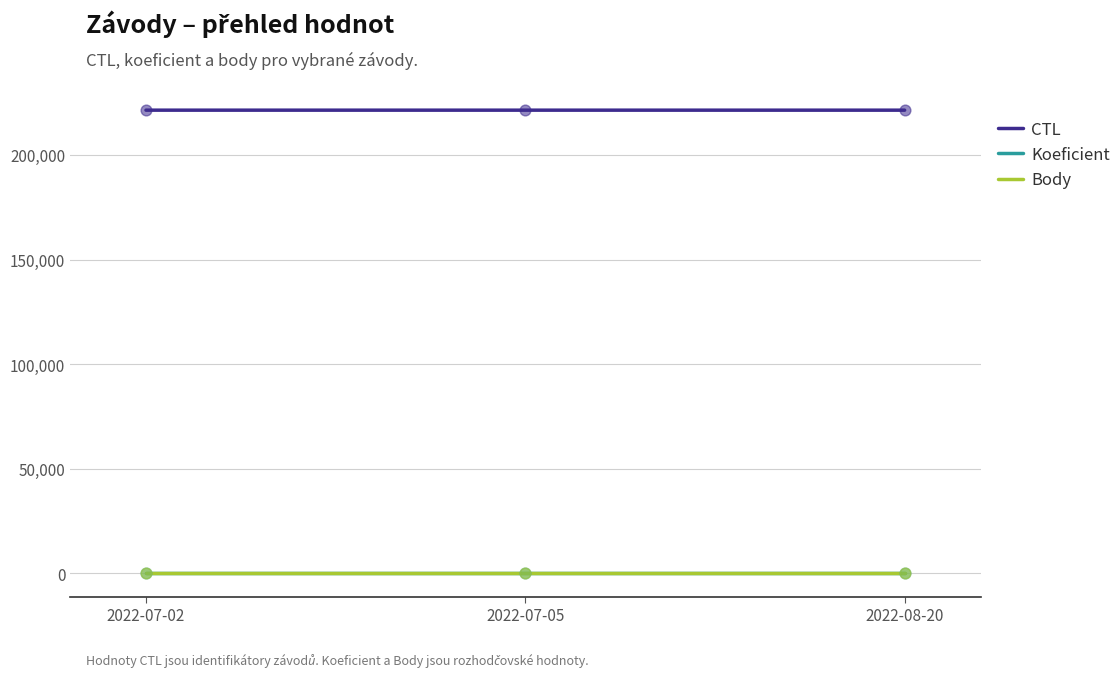

Is the value of CTL at 2022-07-02 greater than the value of Koeficient at 2022-07-05?

Yes